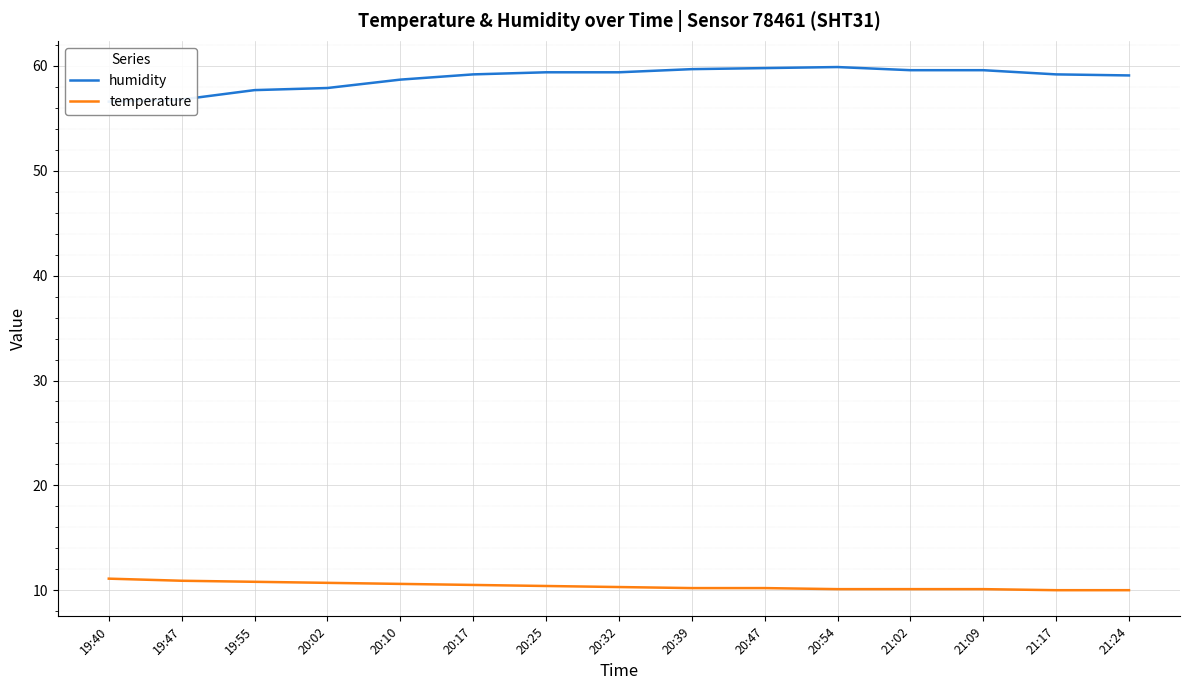

How many series are shown in this chart?

2